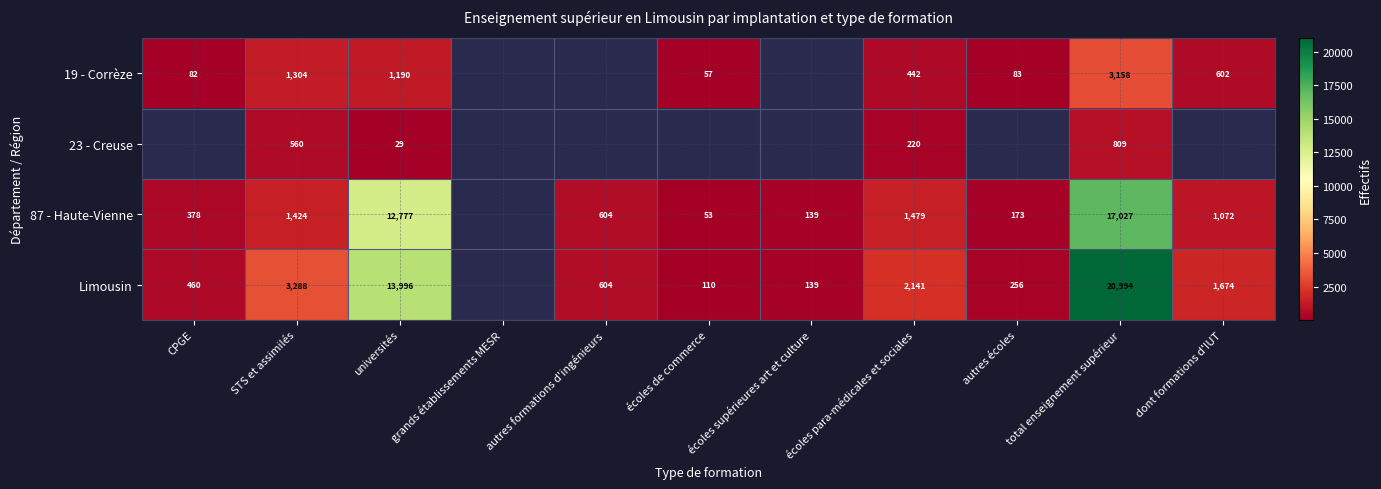

Which series changed the most between STS et assimilés and écoles para-médicales et sociales?

Limousin